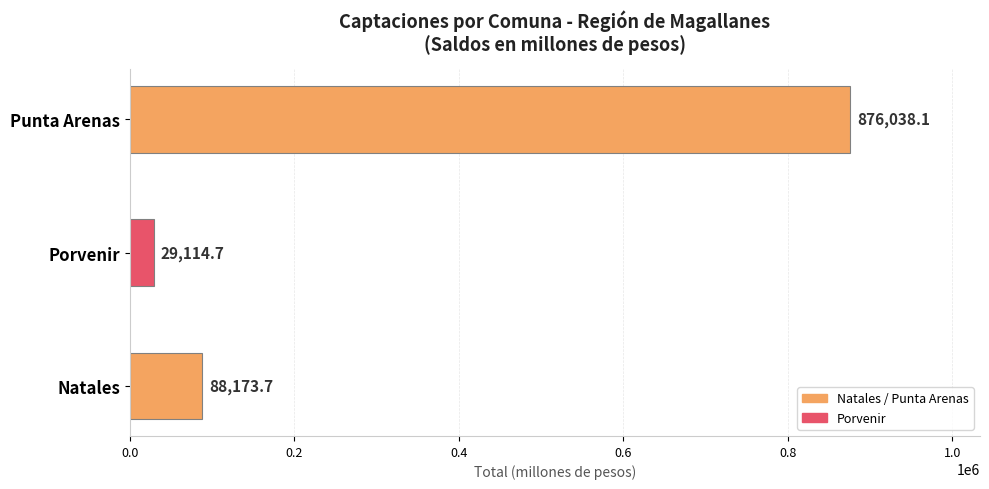

Is it true that the value at Porvenir is 29114.7?

True